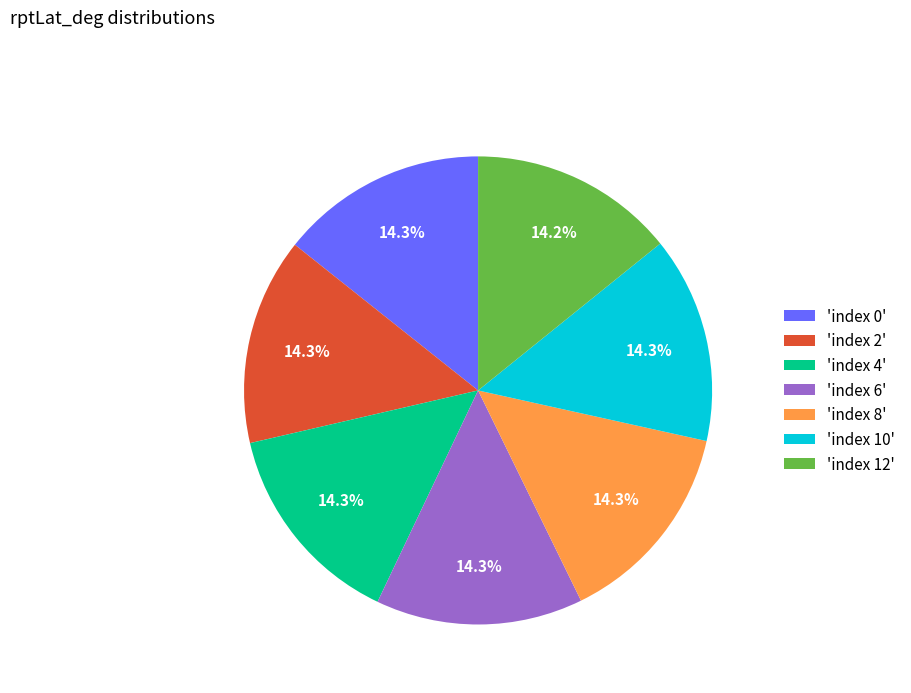

How many slices are in this pie chart?

7